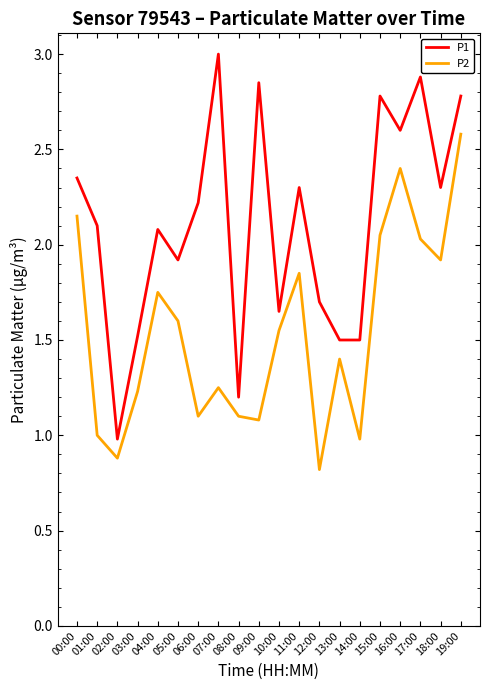

The value of P1 at 17:00 is 2.9. True or false?

True